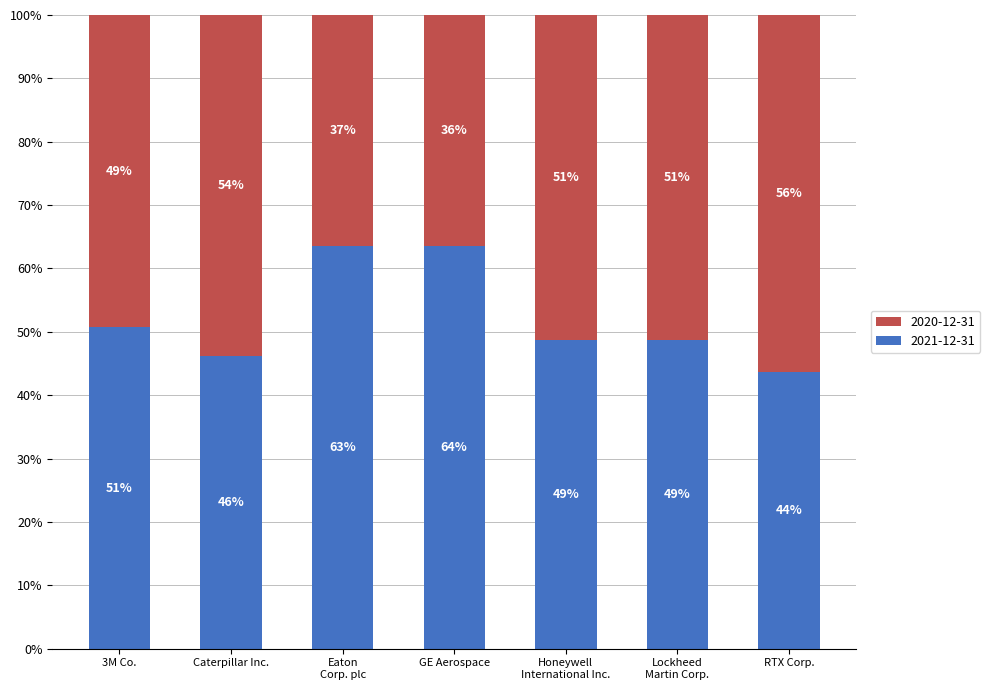

The value of 2021-12-31 at 3M Co. is 85.3. True or false?

False